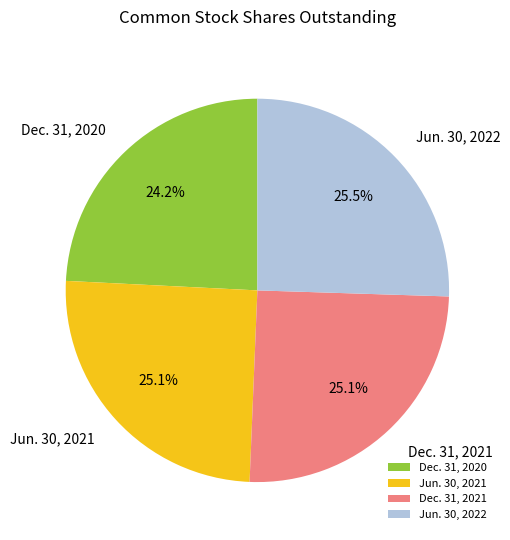

Which category has the smallest portion of the pie?

Dec. 31, 2020